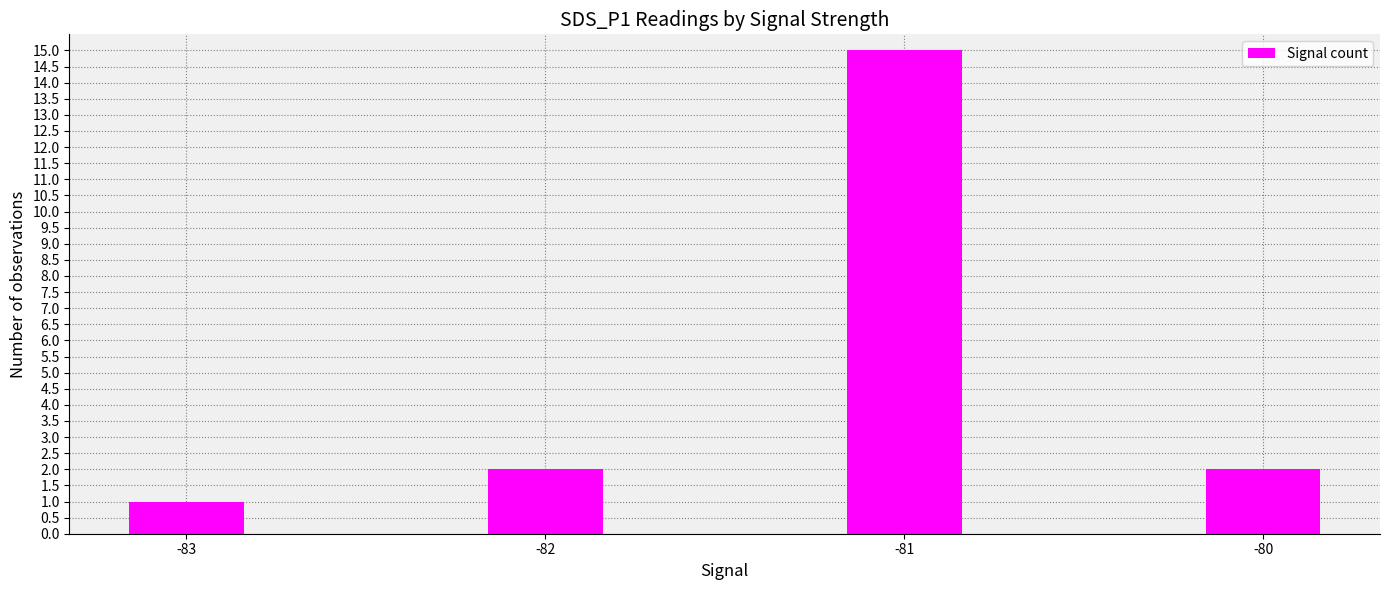

Reading right to left, extract all data points from this chart.

2	15	2	1